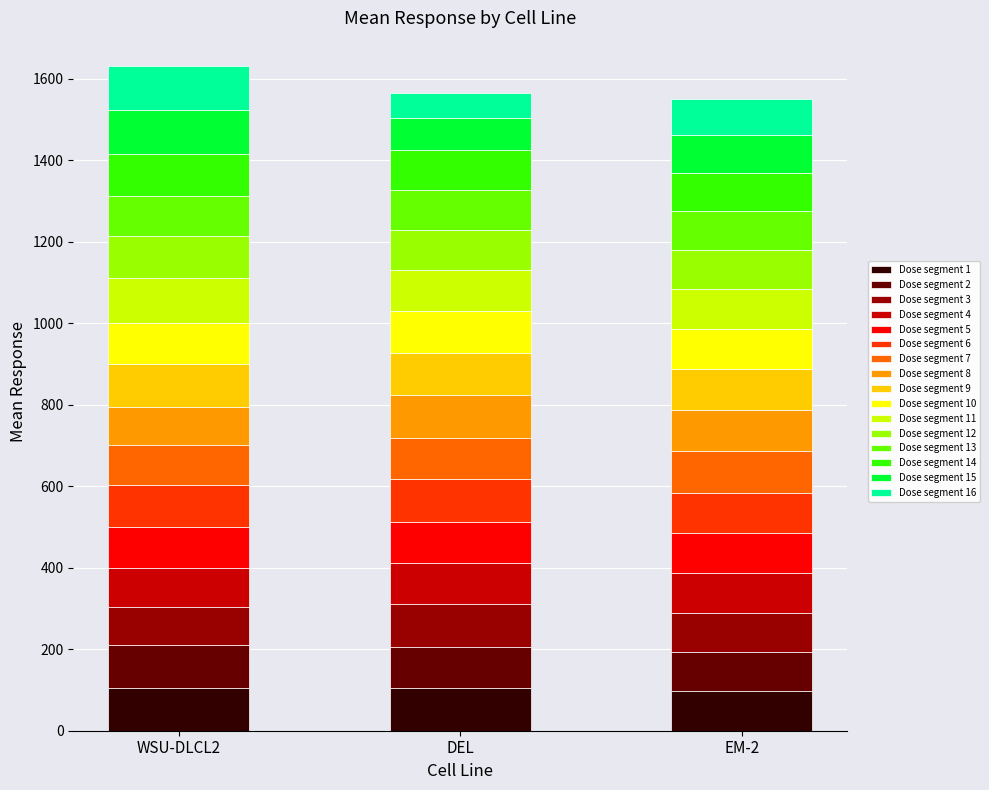

What is the highest value of the Dose segment 1 series?

105.4